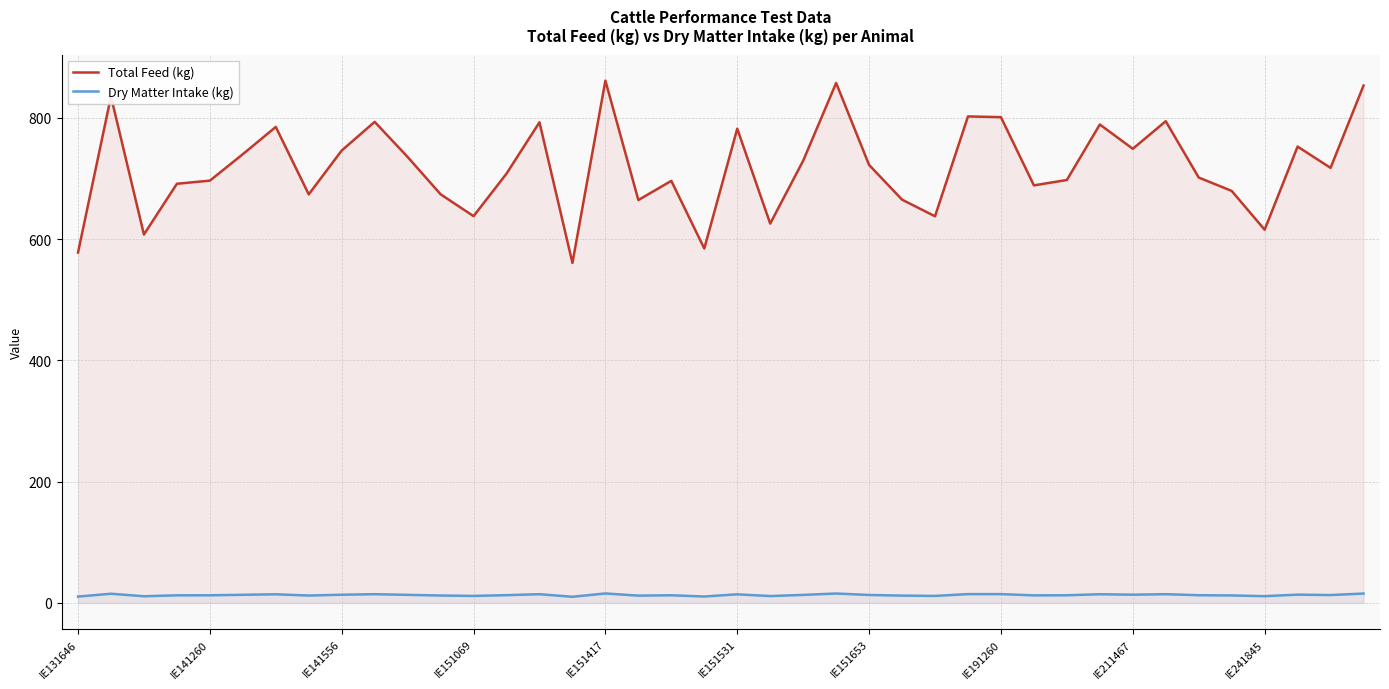

True or false: Dry Matter Intake (kg) and Total Feed (kg) cross at least once.

False